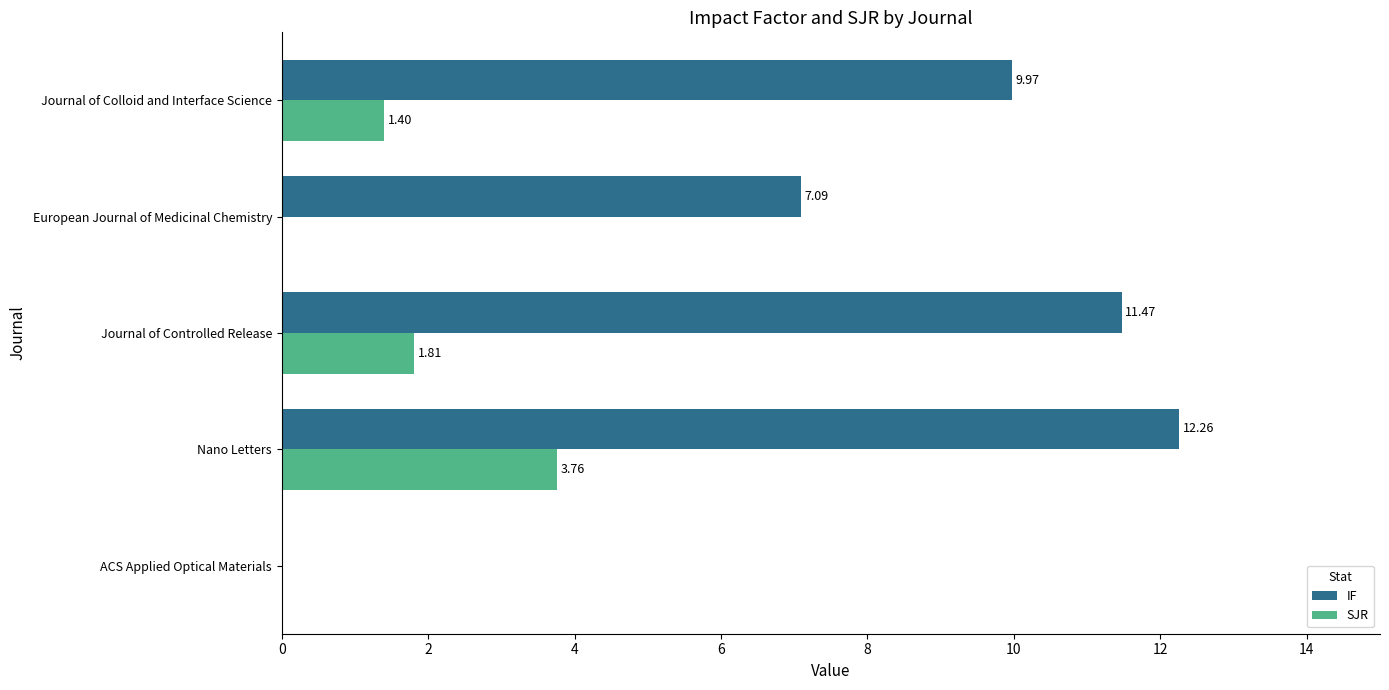

Which category has the highest value in the SJR series?

Nano Letters